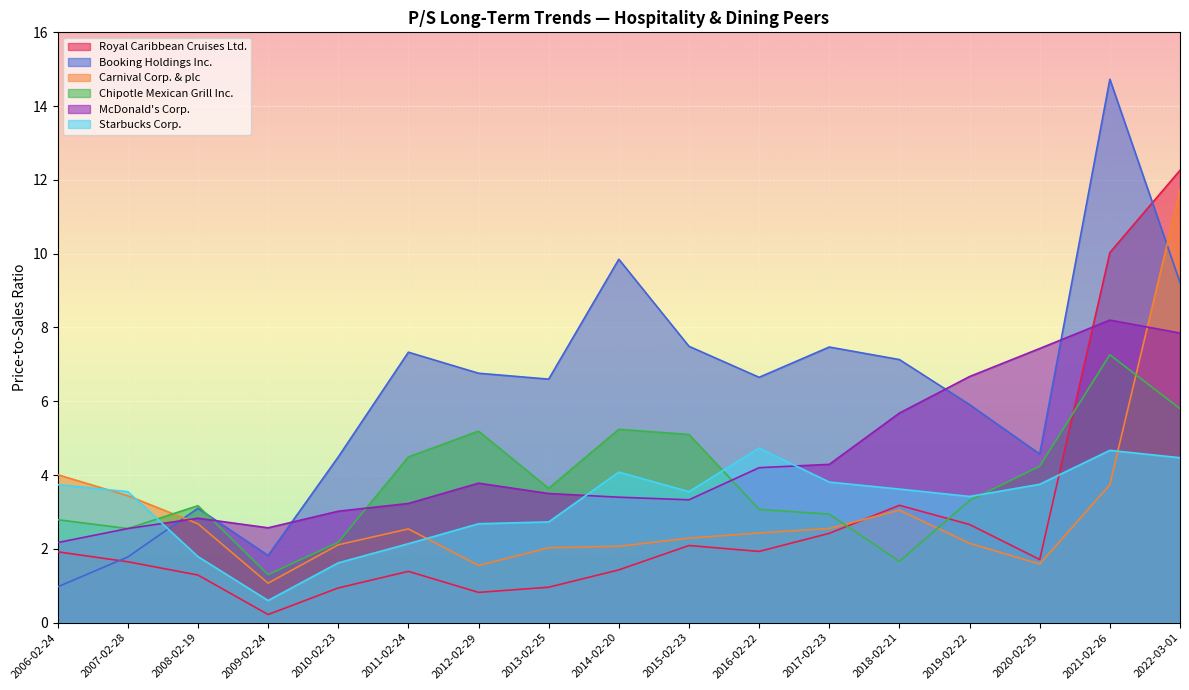

What is the difference between the McDonald's Corp. values at 2021-02-26 and 2009-02-24?

5.6